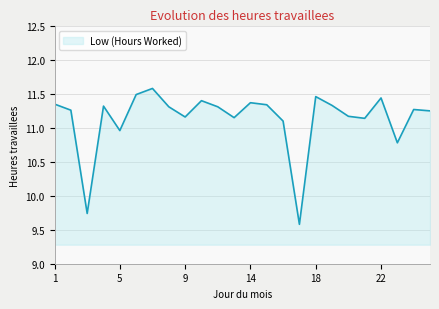

What is the greatest value displayed?

11.6